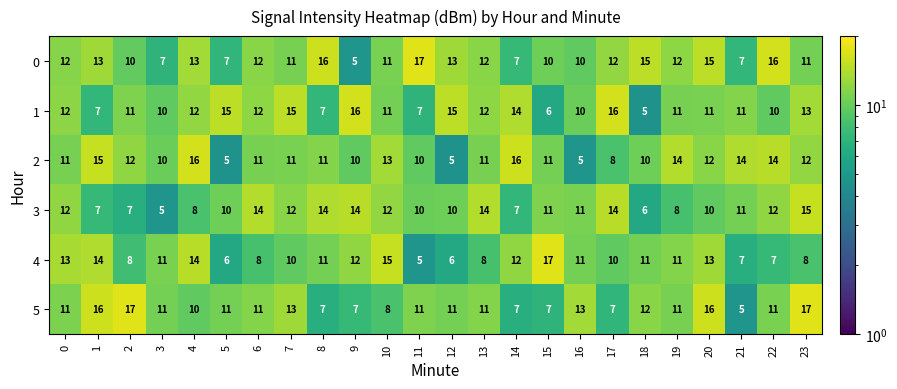

Count the number of data series in this chart.

6